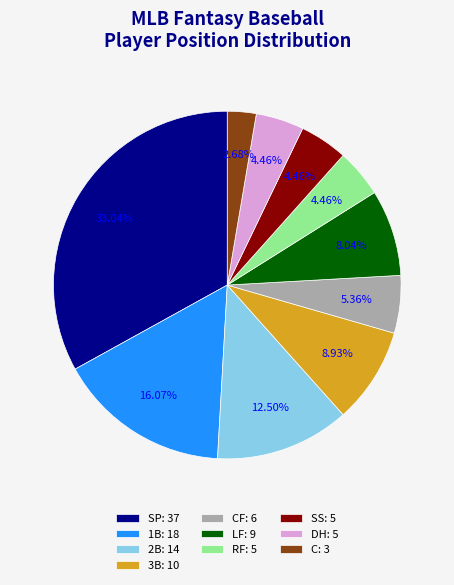

How many segments does this pie chart have?

10